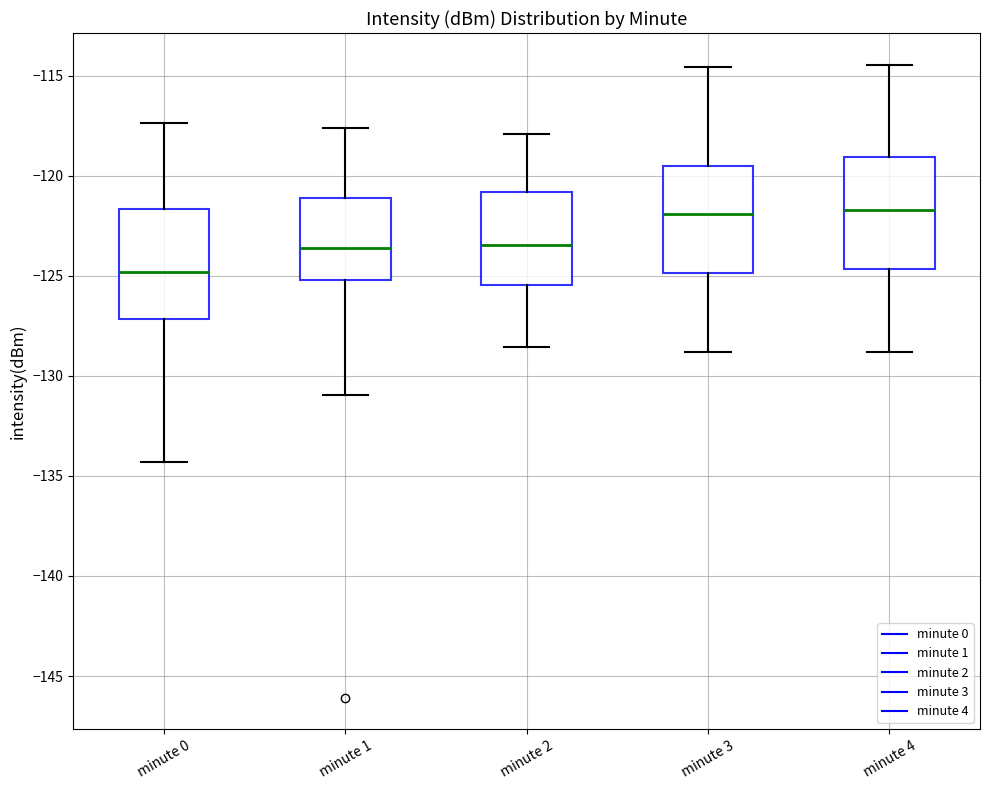

Reading left to right, transcribe this box plot: for each box, give where its median line is, the range the box spans, and where its two whiskers end, as read against the y-axis. The values are not printed on the chart, so give them approximately, as read against the axis.

minute 0: median -125.0, box -127.0 to -121.5, whiskers -134.5 to -117.5
minute 1: median -123.5, box -125.0 to -121.0, whiskers -131.0 to -117.5
minute 2: median -123.5, box -125.5 to -121.0, whiskers -128.5 to -118.0
minute 3: median -122.0, box -125.0 to -119.5, whiskers -129.0 to -114.5
minute 4: median -121.5, box -124.5 to -119.0, whiskers -129.0 to -114.5